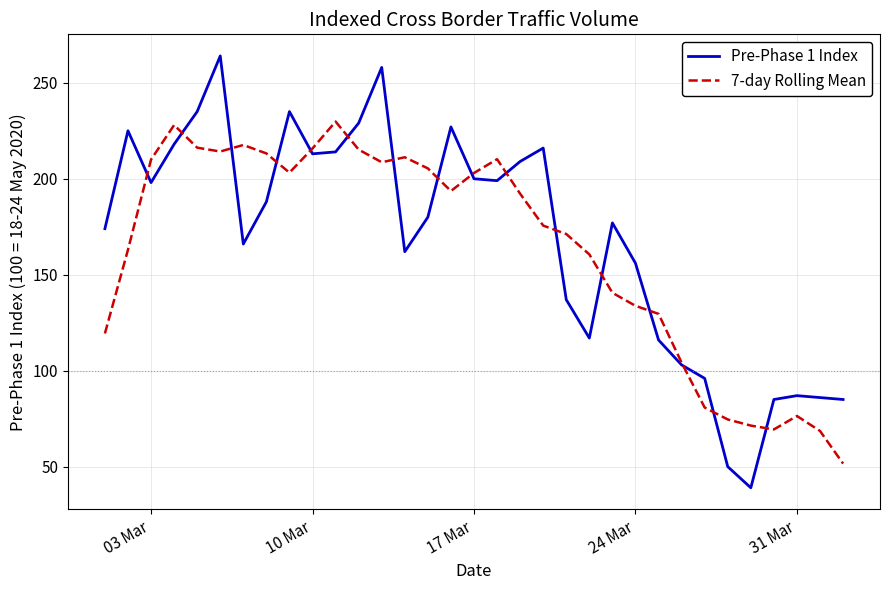

Rank the series by their maximum value, from highest to lowest.

Pre-Phase 1 Index, 7-day Rolling Mean